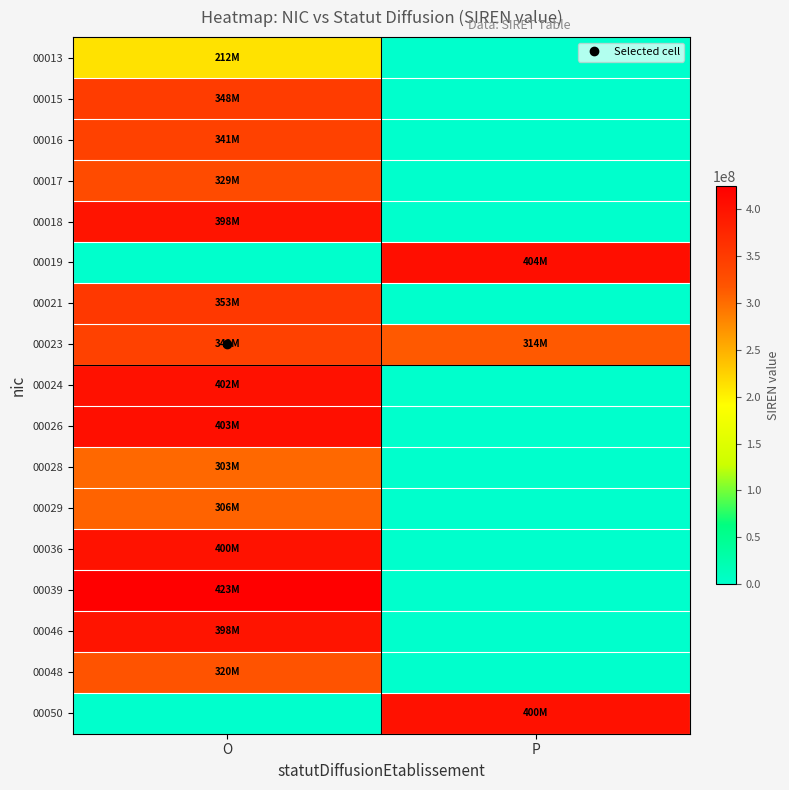

Reading left to right, transcribe all the data shown in this chart.

00013: O=212105712	P=0
00015: O=348335100	P=0
00016: O=341181246	P=0
00017: O=329509665	P=0
00018: O=398194969	P=0
00019: O=0	P=404902223
00021: O=353194889	P=0
00023: O=342111267	P=314303256
00024: O=402297402	P=0
00026: O=403193493	P=0
00028: O=303208003	P=0
00029: O=306532615	P=0
00036: O=400489415	P=0
00039: O=423871045	P=0
00046: O=398079236	P=0
00048: O=320041452	P=0
00050: O=0	P=400714481